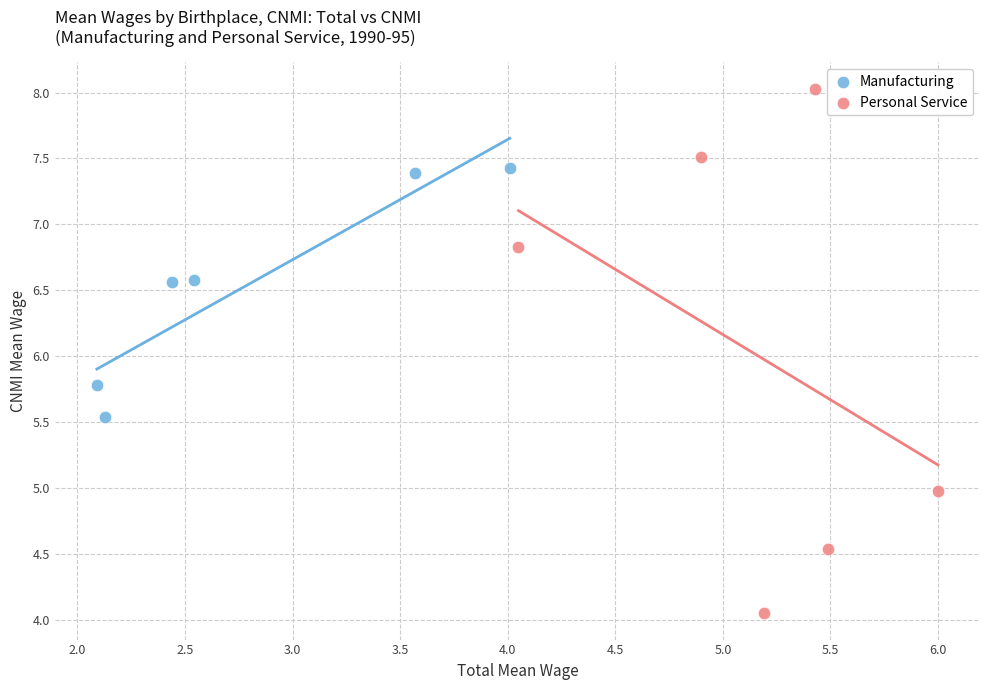

Which series reaches the maximum Y coordinate?

Personal Service